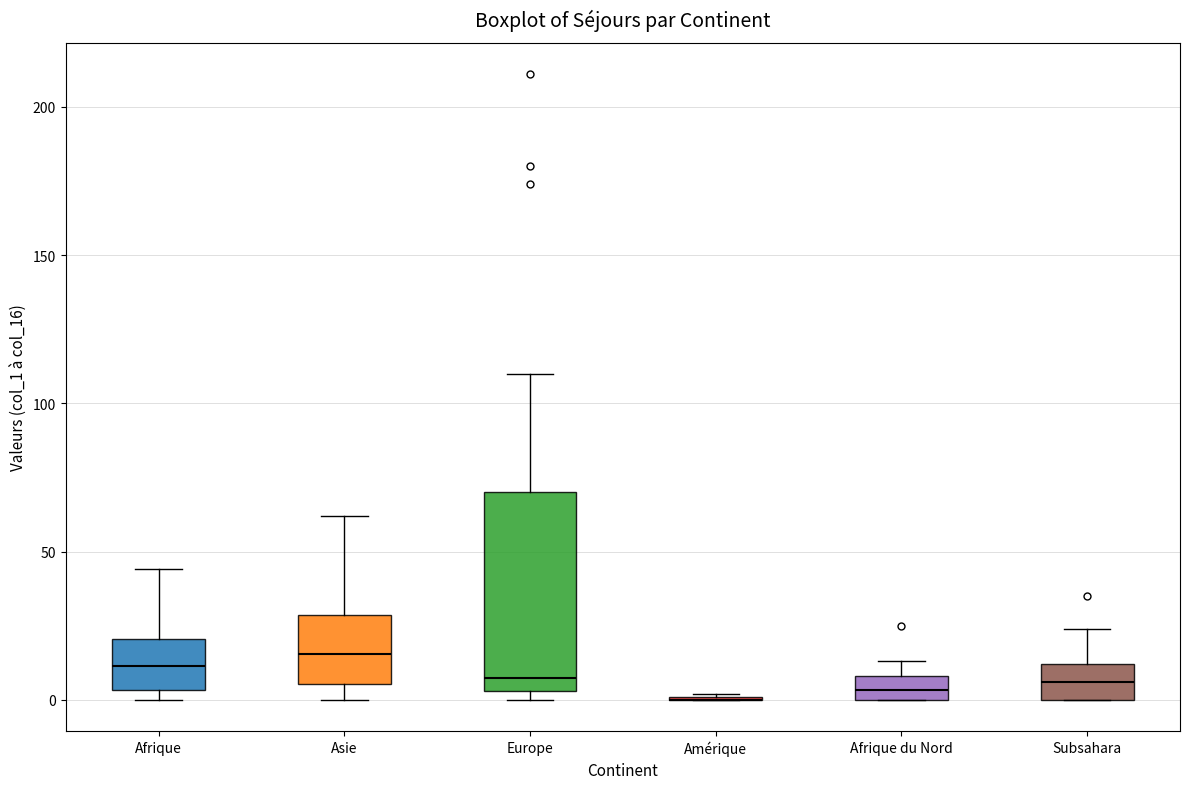

Reading left to right, transcribe this box plot: for each box, give where its median line is, the range the box spans, and where its two whiskers end, as read against the y-axis. The values are not printed on the chart, so give them approximately, as read against the axis.

Afrique: median 10, box 5 to 20, whiskers 0 to 45
Asie: median 15, box 5 to 30, whiskers 0 to 60
Europe: median 10, box 5 to 70, whiskers 0 to 110
Amérique: box collapsed to a line at 0, whiskers 0 to 0
Afrique du Nord: median 5, box 0 to 10, whiskers 0 to 15
Subsahara: median 5, box 0 to 10, whiskers 0 to 25